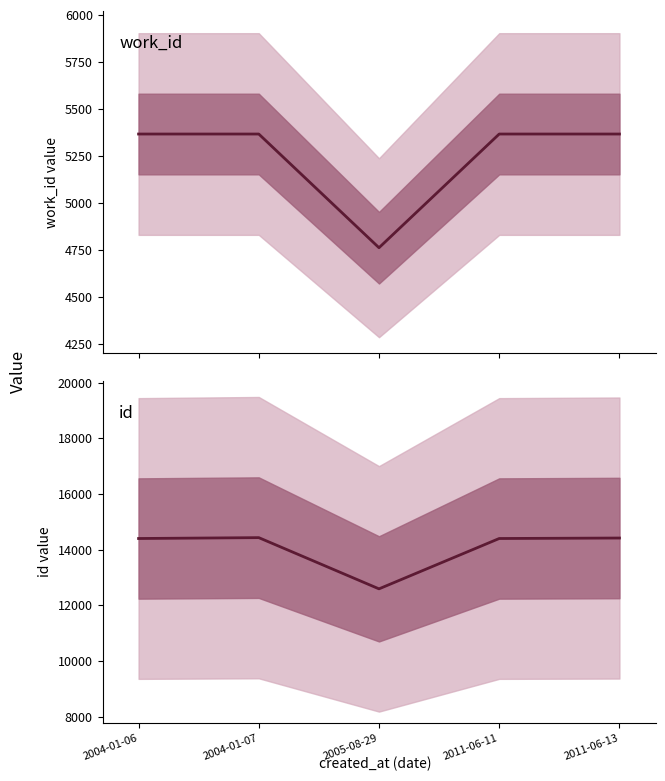

List the series in order of their peak value, lowest first.

work_id, id